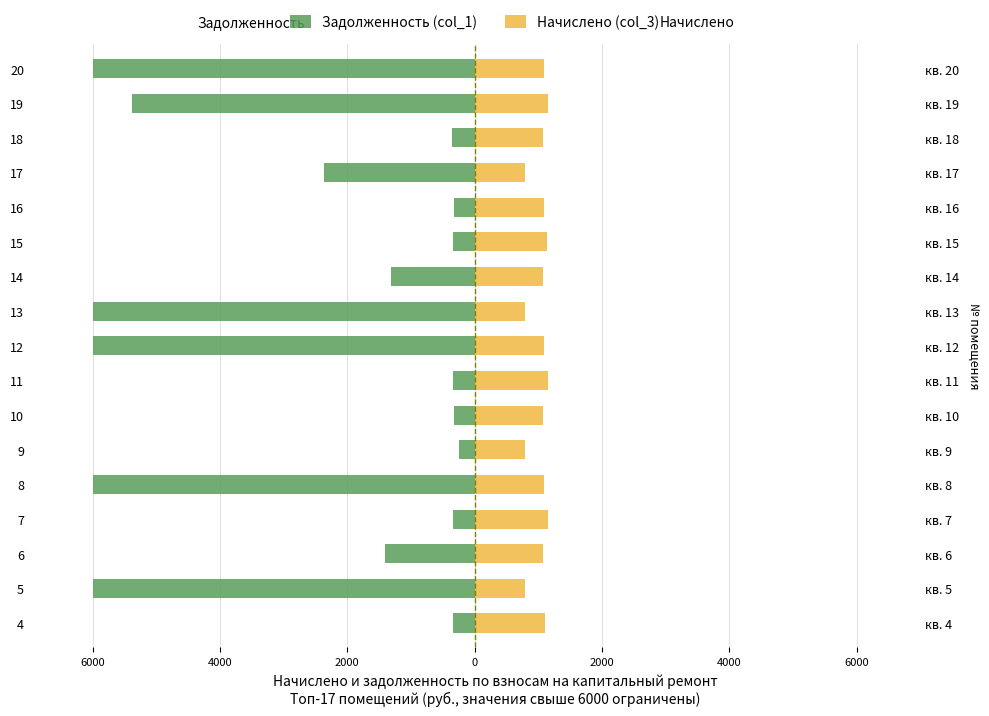

Rank the series at 15 from highest to lowest value.

Начислено (col_3), Задолженность (col_1)